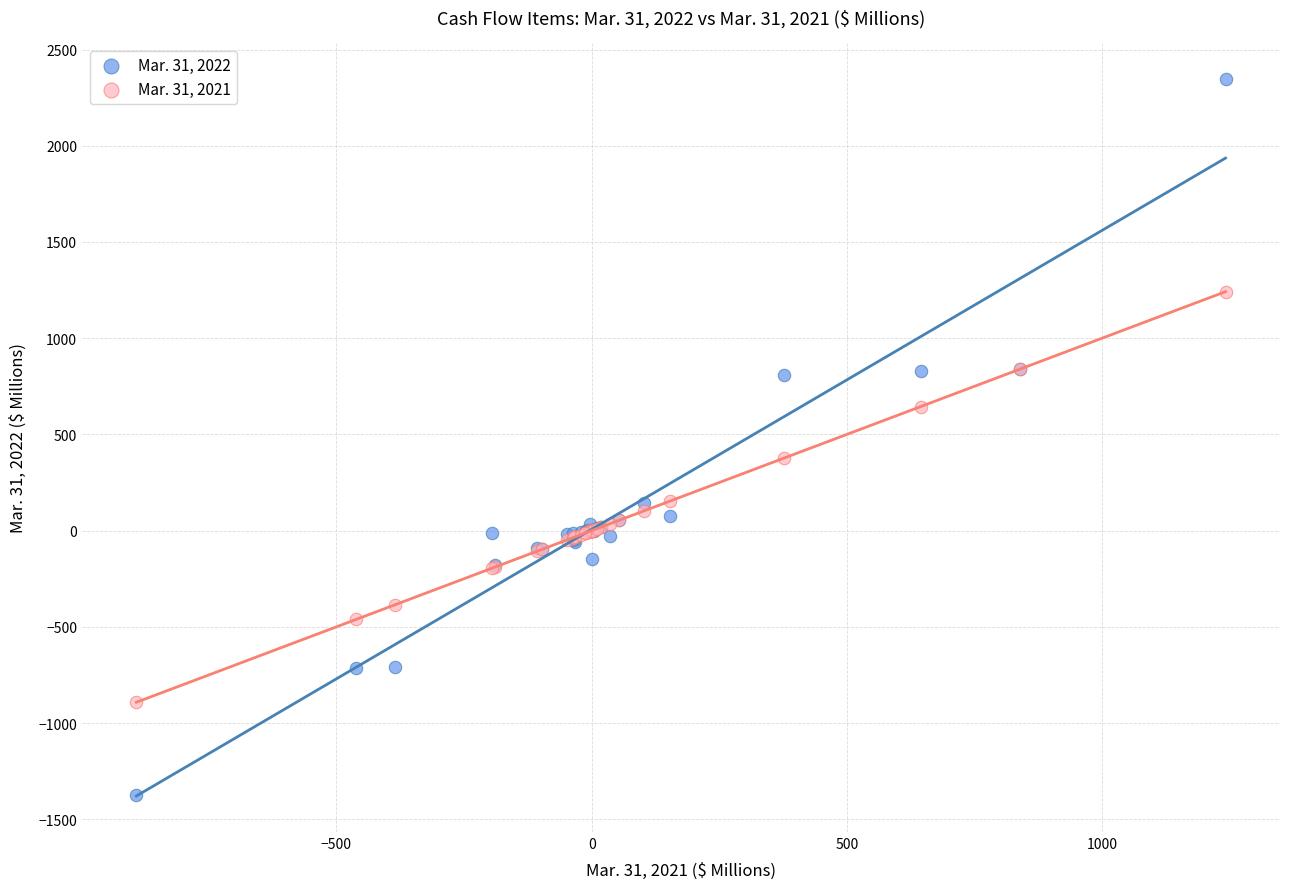

What is the X range (max minus min) for the scatter plot?

2134.0